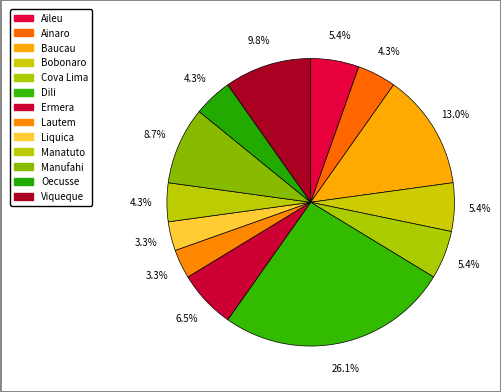

Approximately how many times larger is the value at Dili compared to Aileu?

4.8